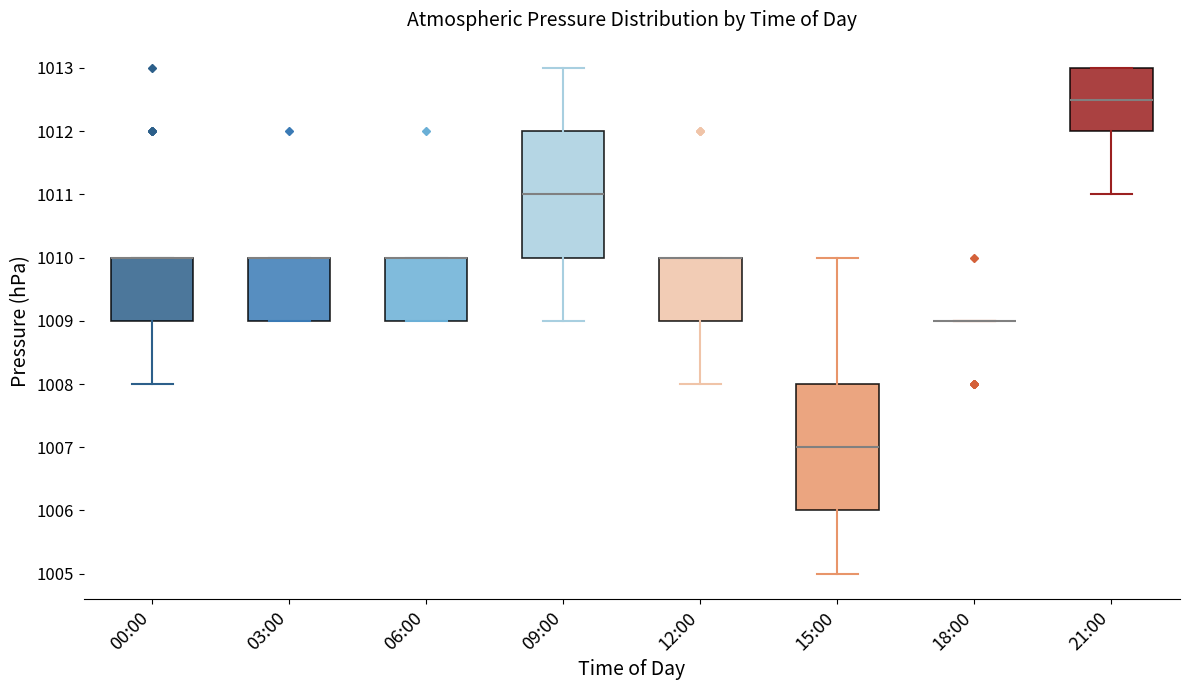

Reading left to right, read every box against the y-axis: the position of its median line, the range the box covers, and the ends of its whiskers. The values are not printed on the chart, so give them approximately, as read against the axis.

00:00: median 1010.0 (drawn on the box's upper edge), box 1009.0 to 1010.0, whiskers 1008.0 to 1010.0
03:00: median 1010.0 (drawn on the box's upper edge), box 1009.0 to 1010.0, whiskers 1009.0 to 1010.0
06:00: median 1010.0 (drawn on the box's upper edge), box 1009.0 to 1010.0, whiskers 1009.0 to 1010.0
09:00: median 1011.0, box 1010.0 to 1012.0, whiskers 1009.0 to 1013.0
12:00: median 1010.0 (drawn on the box's upper edge), box 1009.0 to 1010.0, whiskers 1008.0 to 1010.0
15:00: median 1007.0, box 1006.0 to 1008.0, whiskers 1005.0 to 1010.0
18:00: box collapsed to a line at 1009.0, whiskers 1009.0 to 1009.0
21:00: median 1012.5, box 1012.0 to 1013.0, whiskers 1011.0 to 1013.0